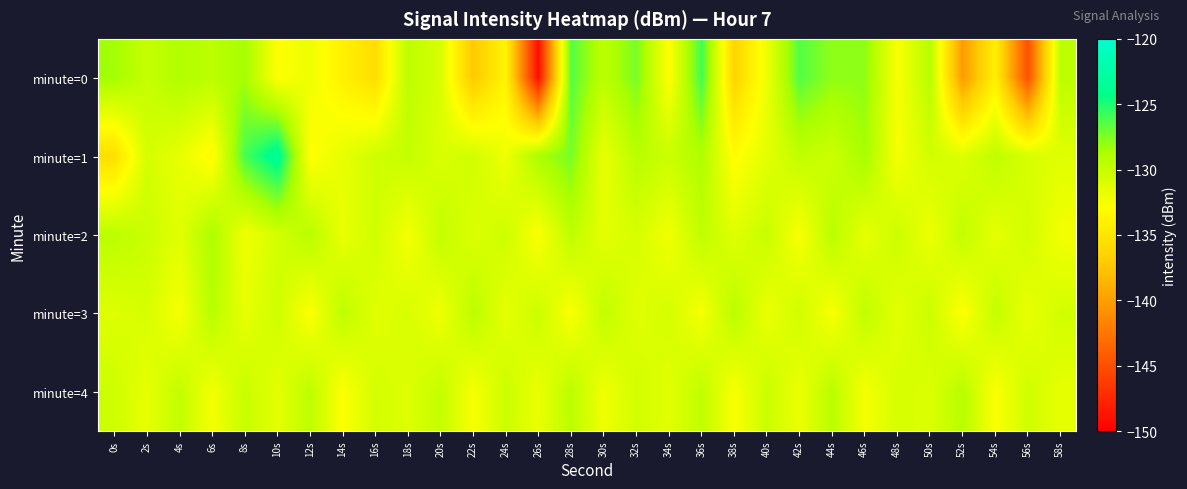

Which has a higher value, 22s or 20s?

20s